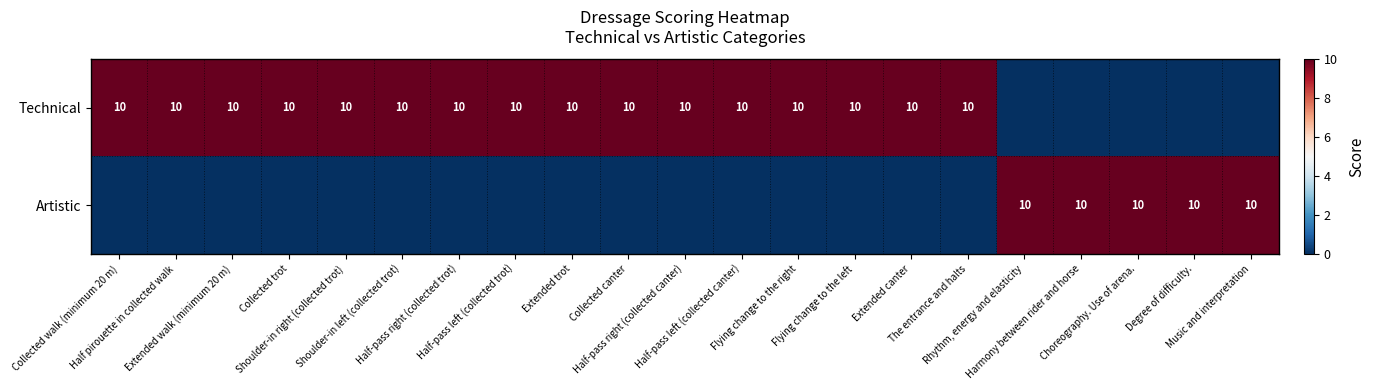

What is the difference between the highest and lowest values at Flying change to the right?

10